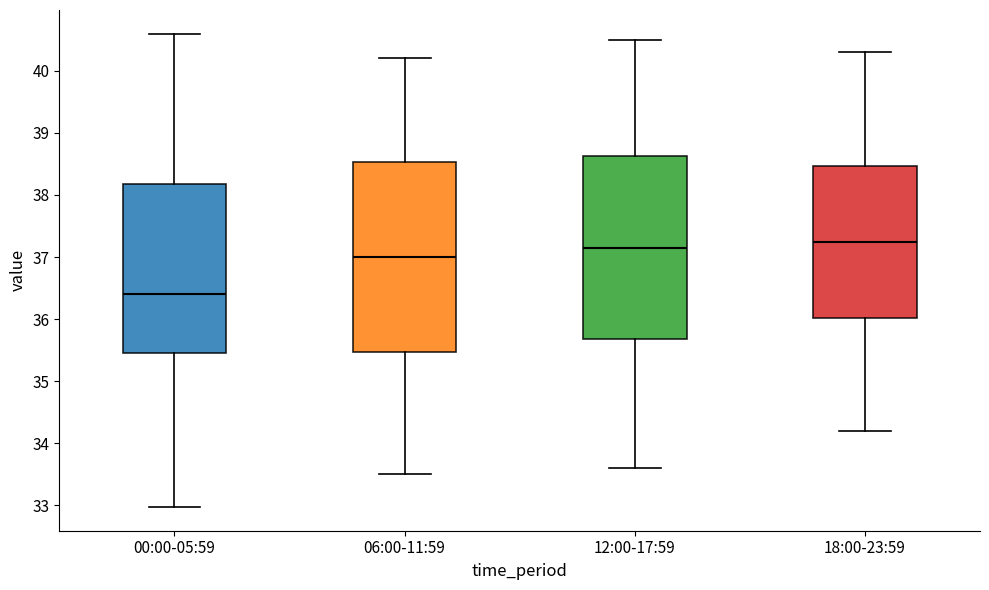

Where does the lower whisker of the box for 00:00-05:59 end on the y-axis? The values are not printed on the chart, so give them approximately, as read against the axis.

33.0